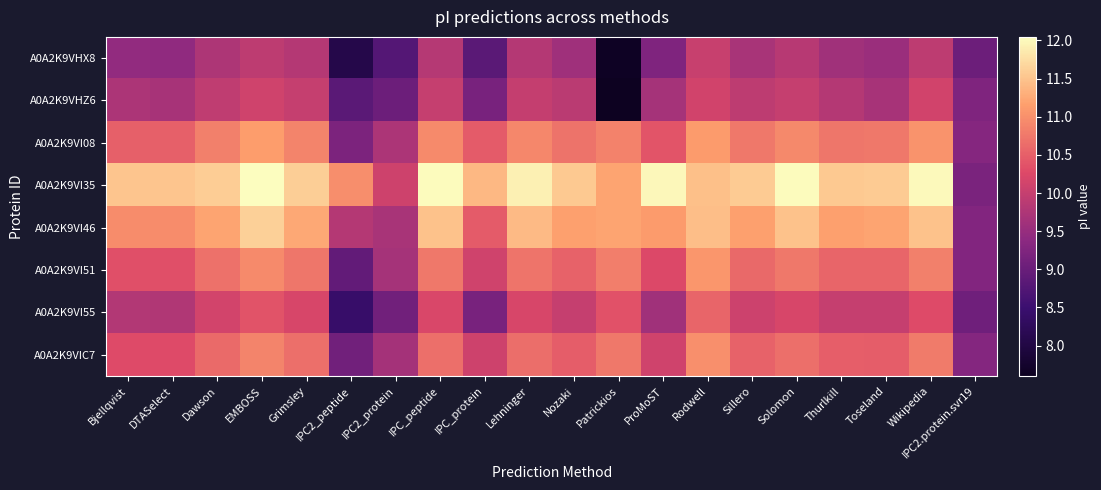

Which series has the largest total across all categories?

A0A2K9VI35